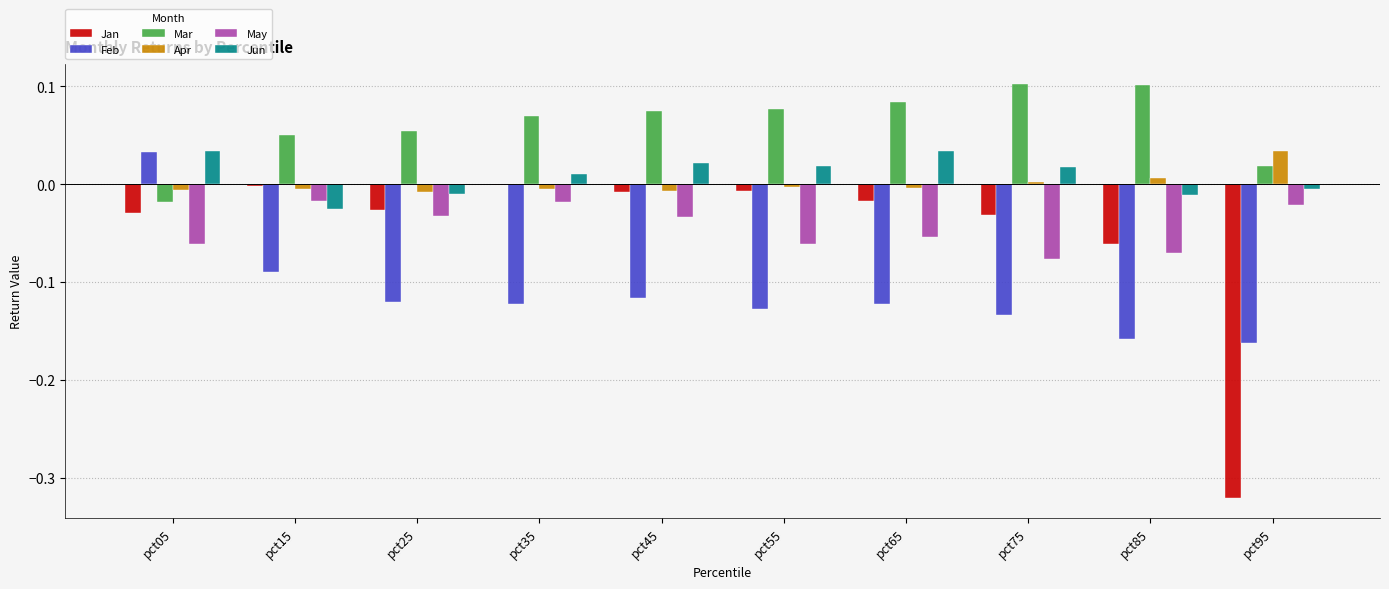

Which series has the largest total across all categories?

Mar